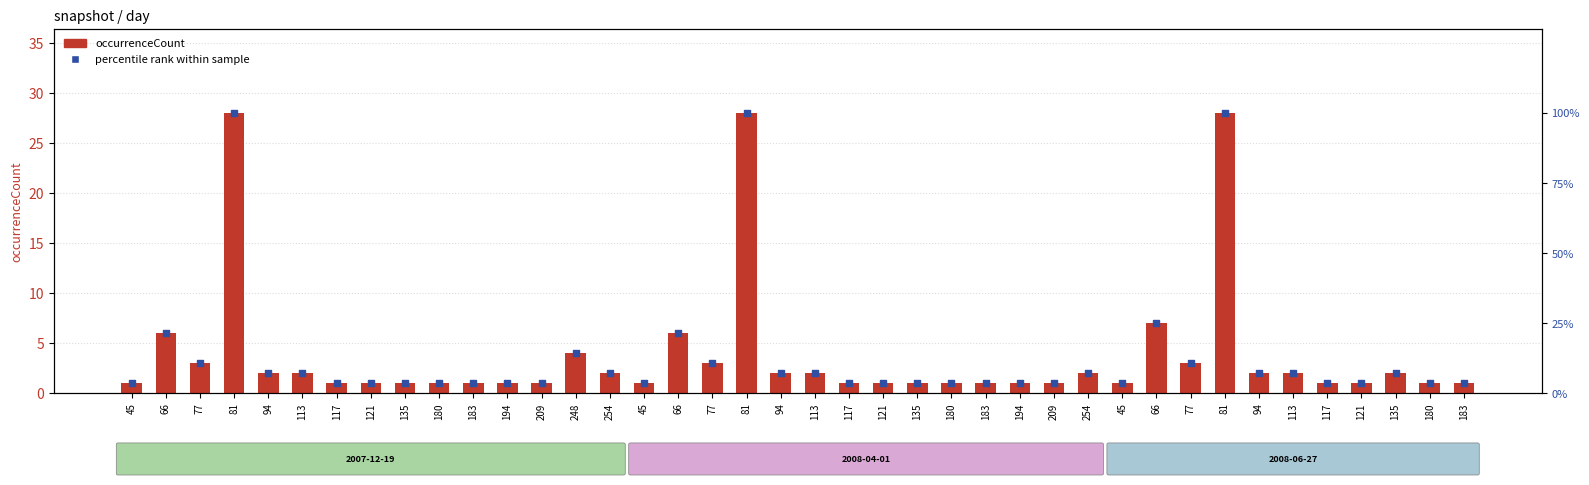

Which series reaches the maximum Y coordinate?

percentile rank within sample